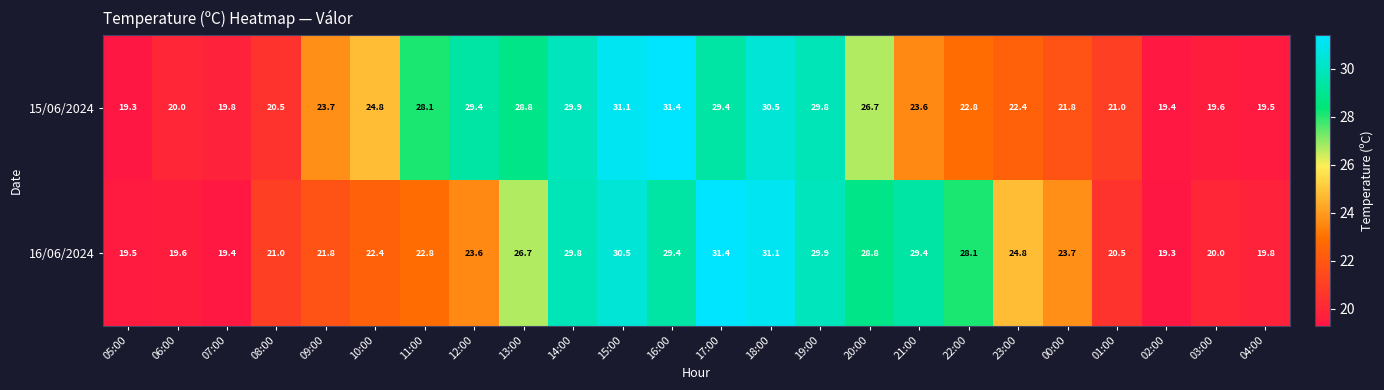

How many series are shown in this chart?

2